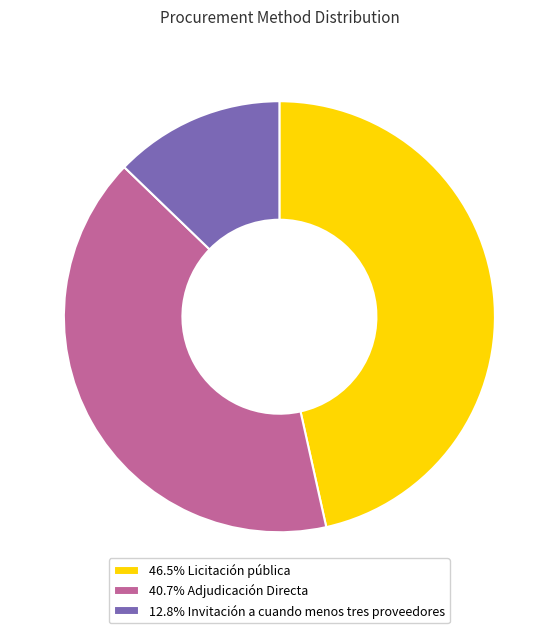

Is there a majority slice in this chart?

No